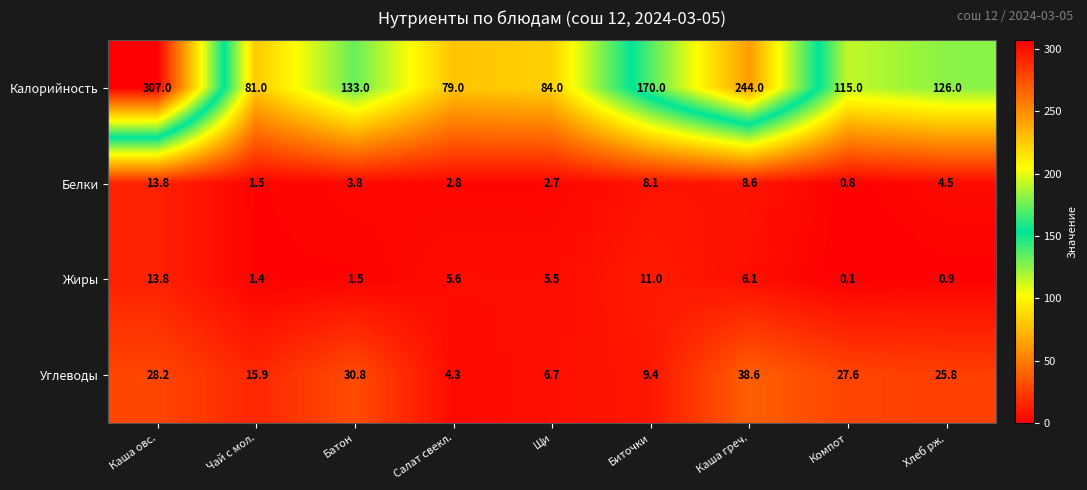

What is the sum of the Калорийность values at Чай с мол. and Каша греч.?

325.0